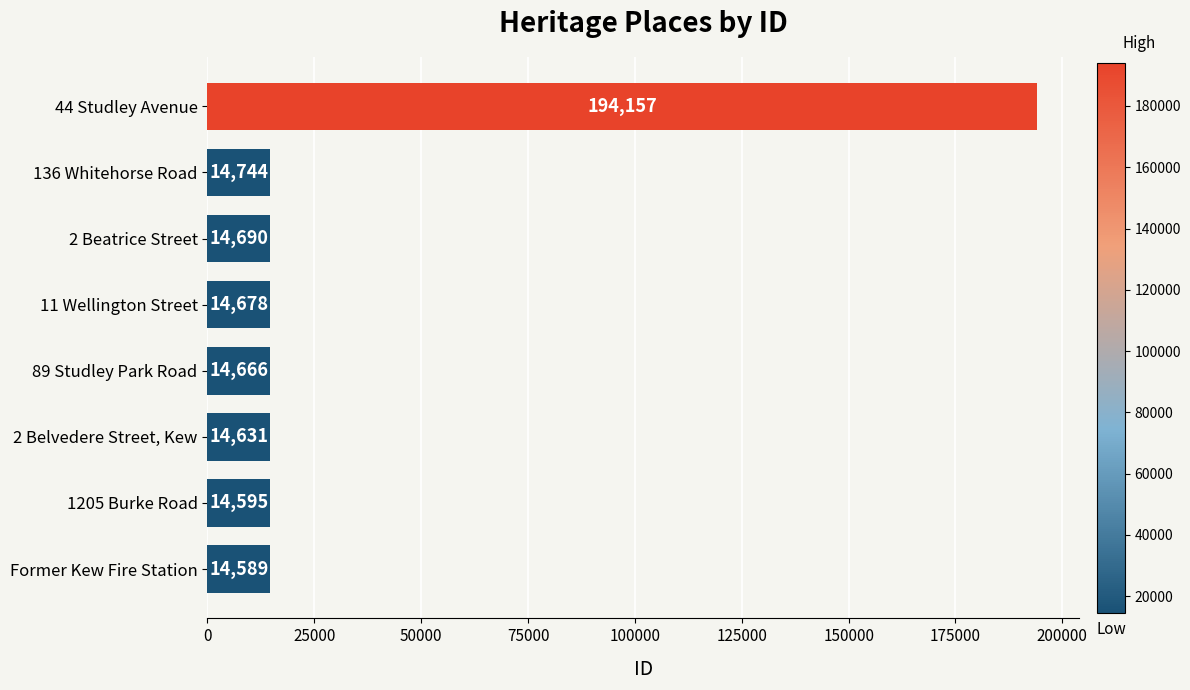

How many distinct data groups are displayed?

1